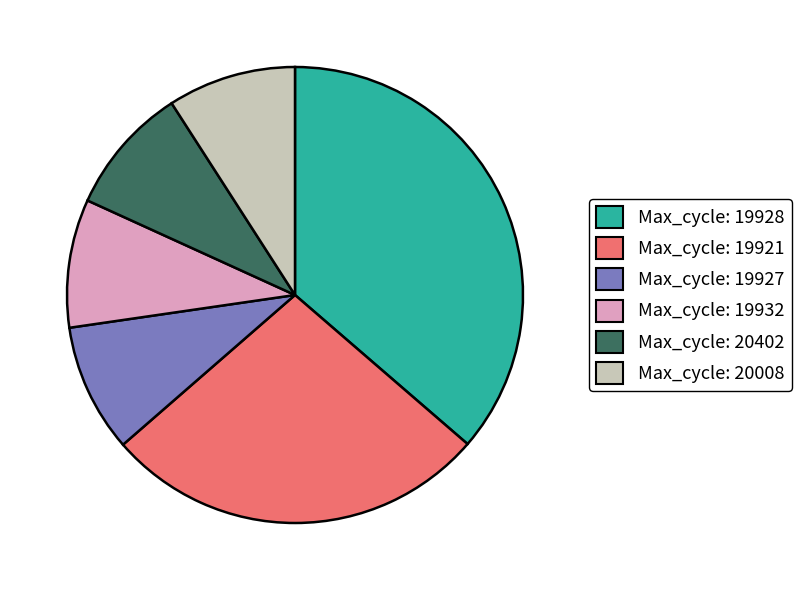

Does Max_cycle: 20008 represent more than half of the total?

No